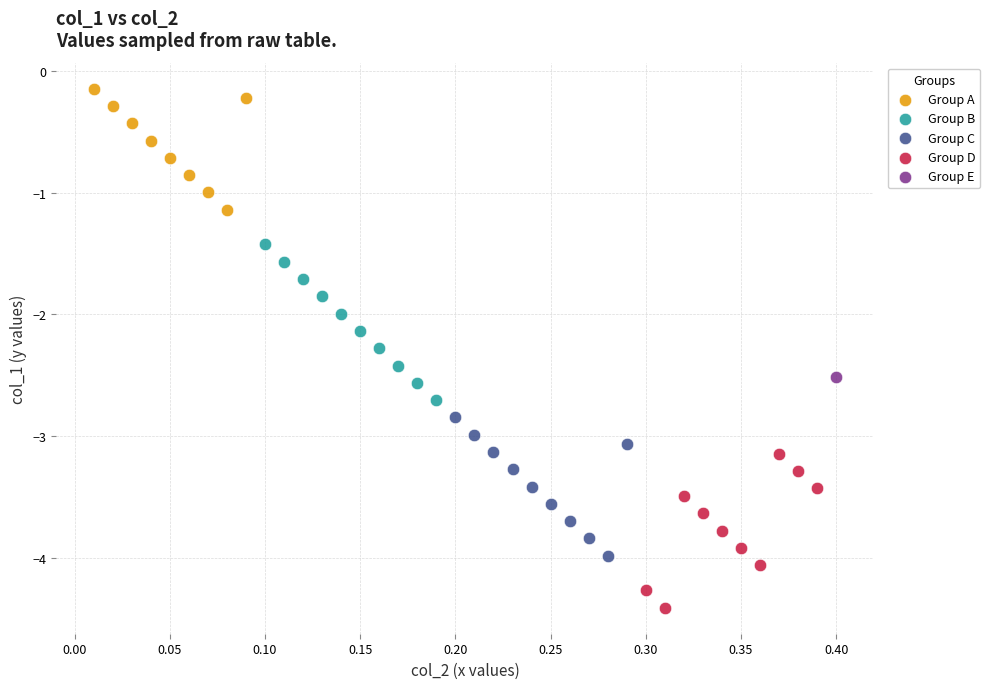

Which series contains the lowest Y value?

Group D